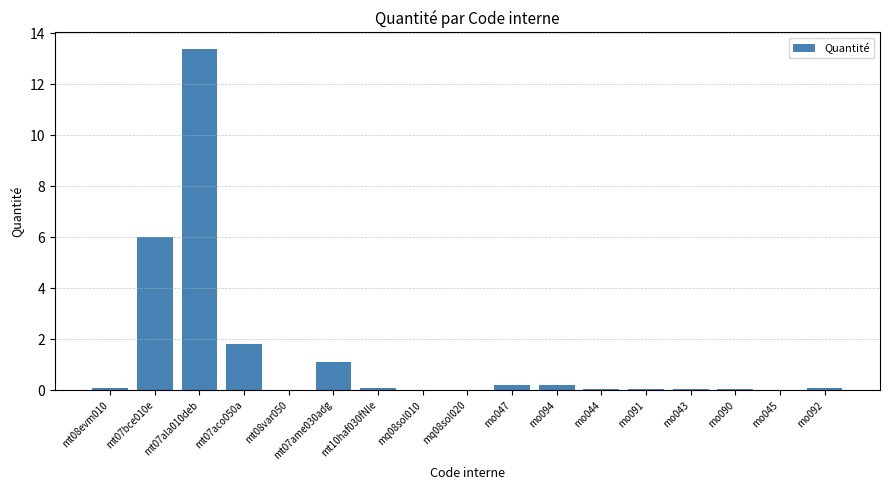

Is it true that the value at mt07bce010e is 6.0?

True